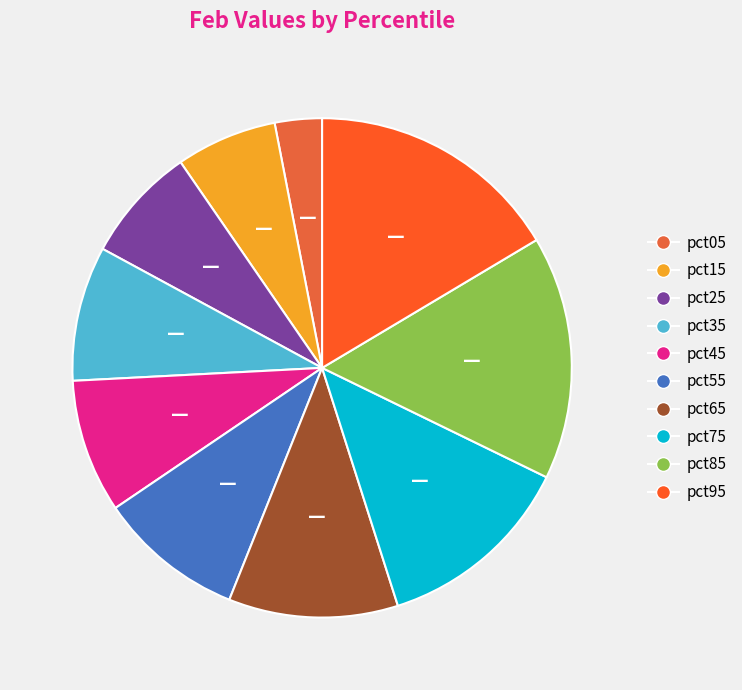

Which slice is the largest?

pct95